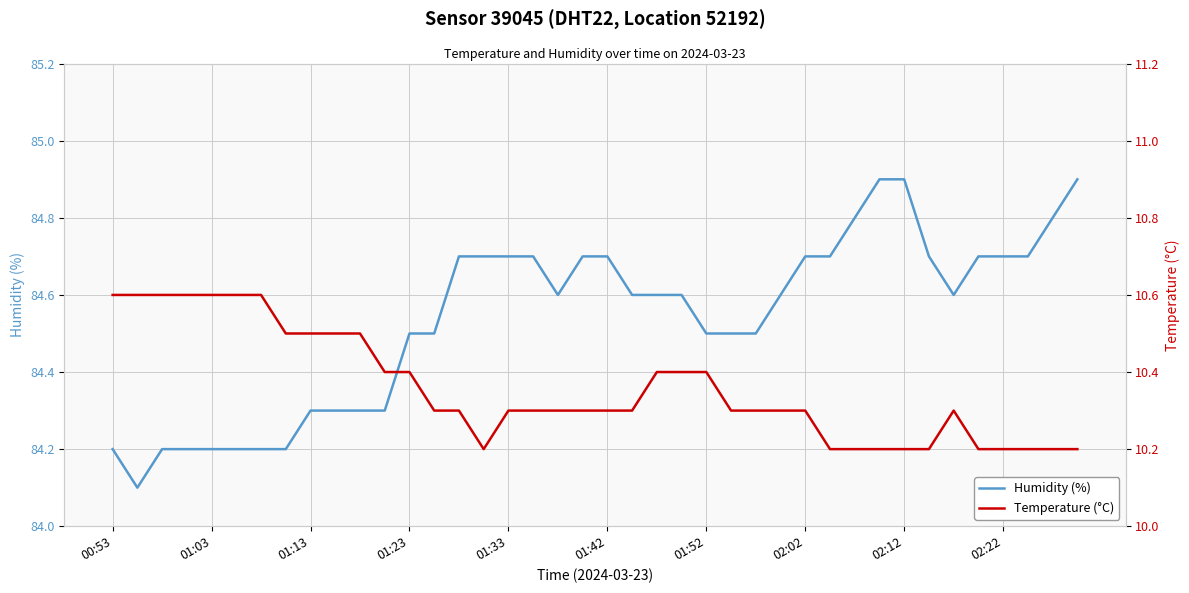

At which category is the sum across all series the highest?

31